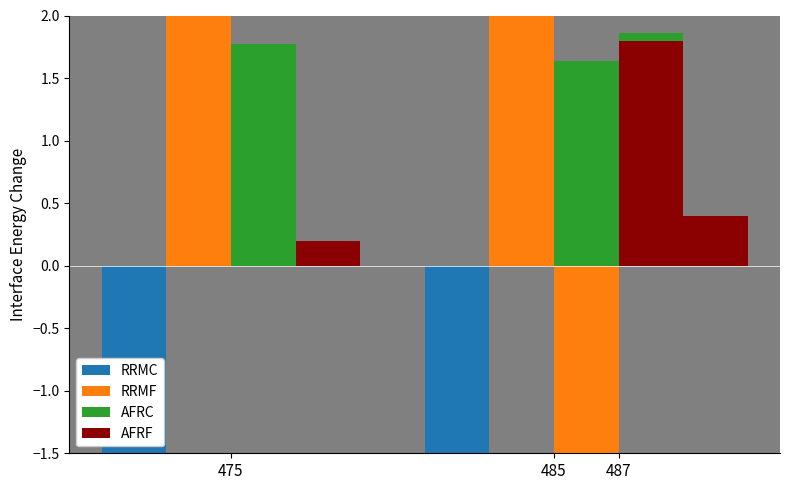

Where does the RRMC series first go above -4?

487